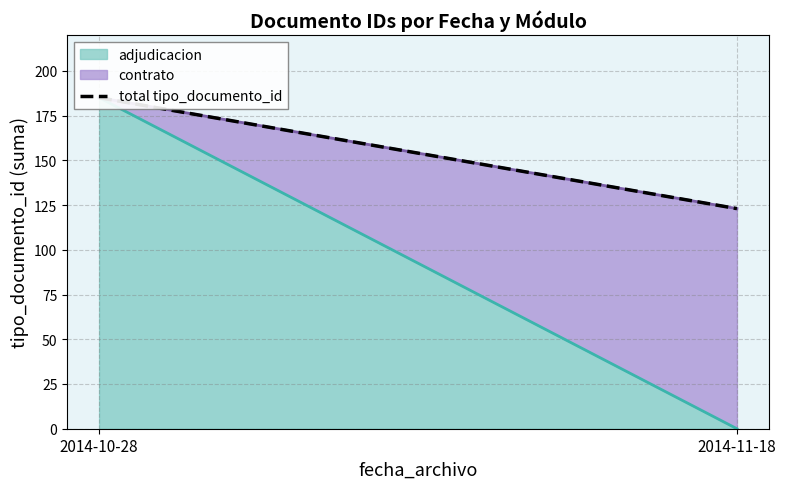

What is the change in value from 2014-10-28 to 2014-11-18?

-62